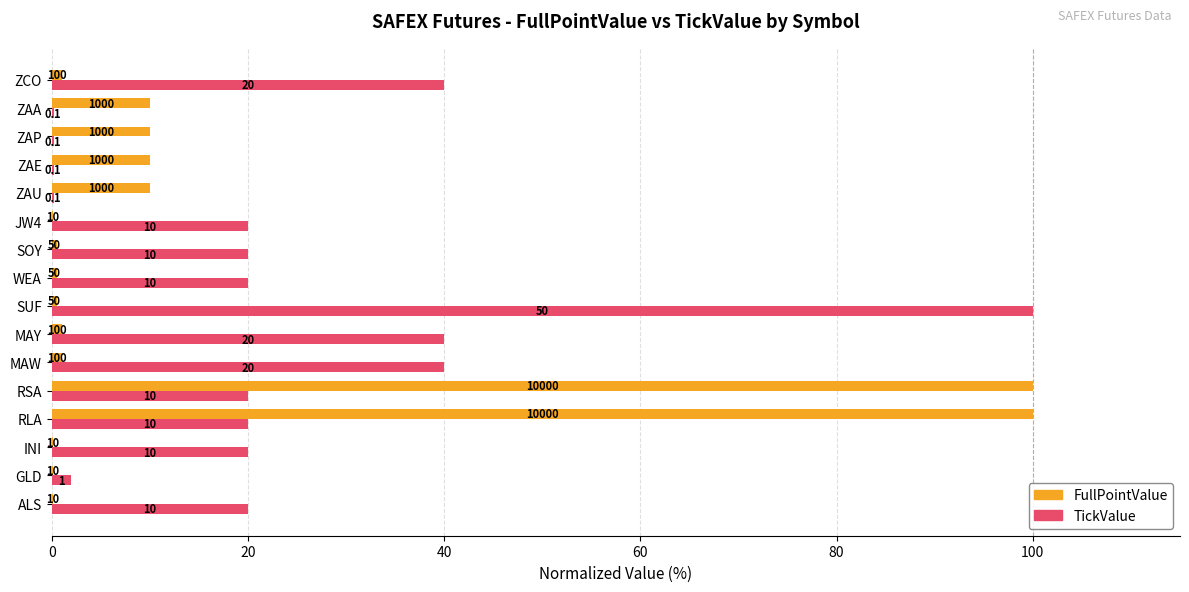

What is the highest value of the FullPointValue series?

100.0